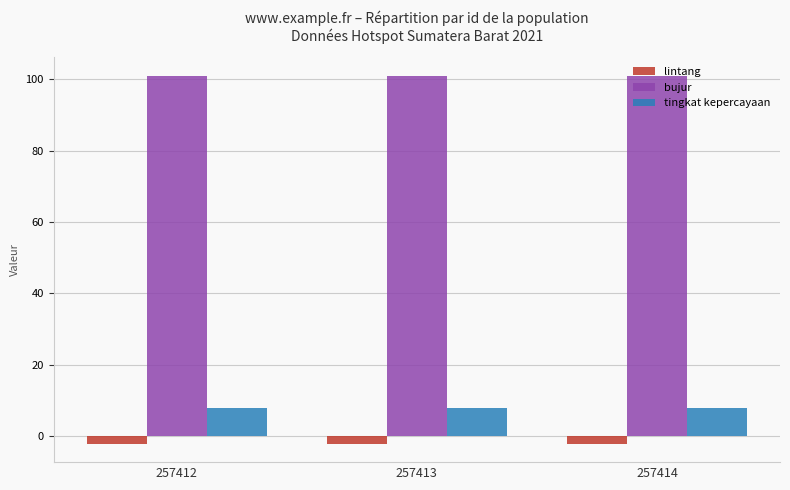

The value of bujur at 257414 is 101.0. True or false?

True